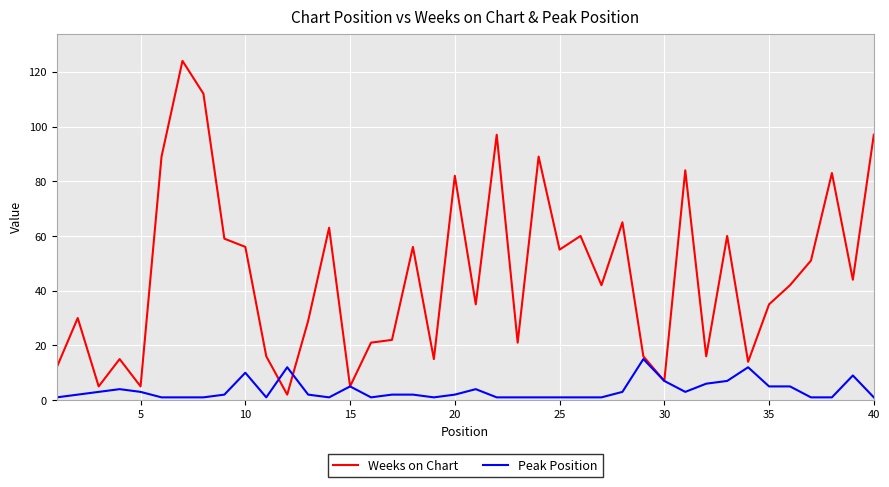

What is the maximum value shown in the chart?

124